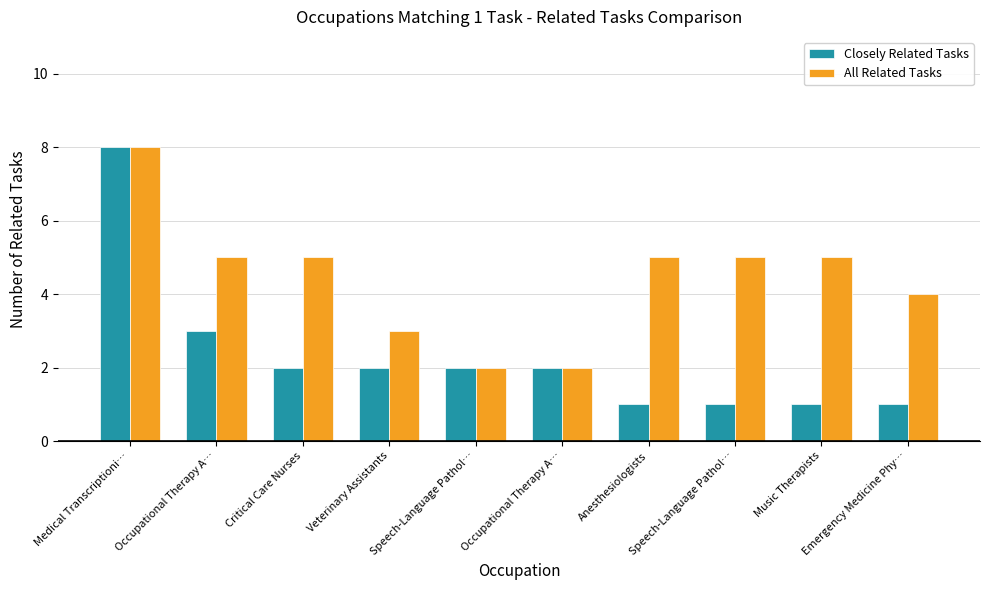

How many All Related Tasks values are between 3 and 5?

7